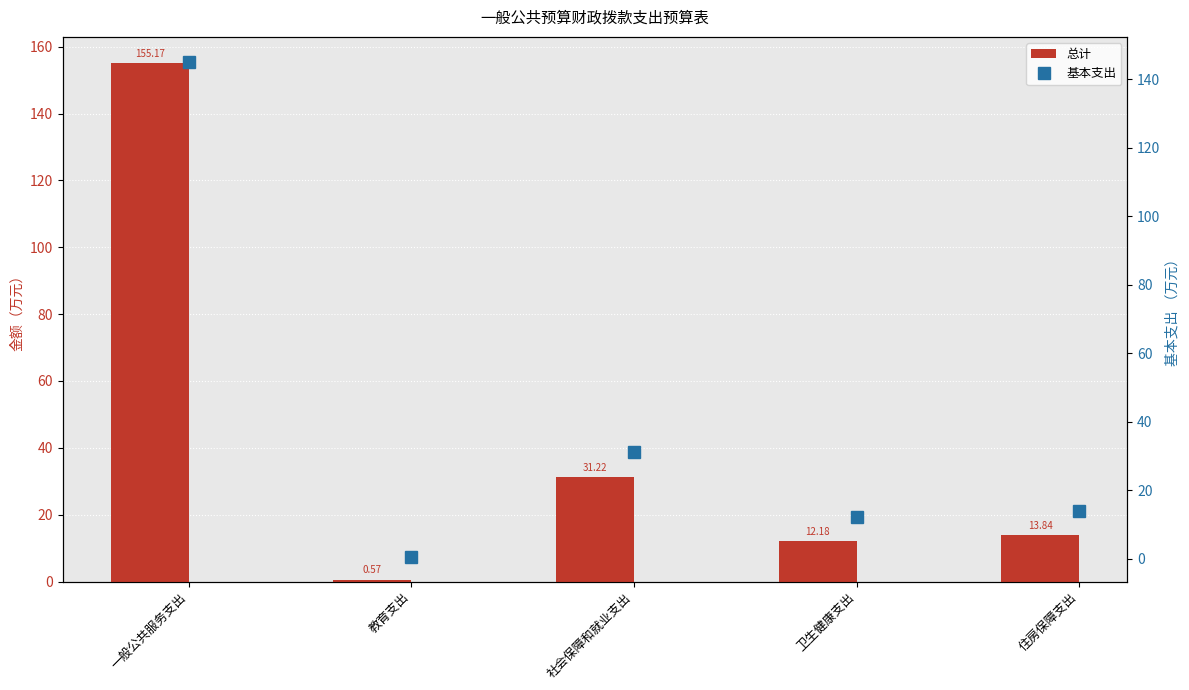

How many distinct data groups are displayed?

2